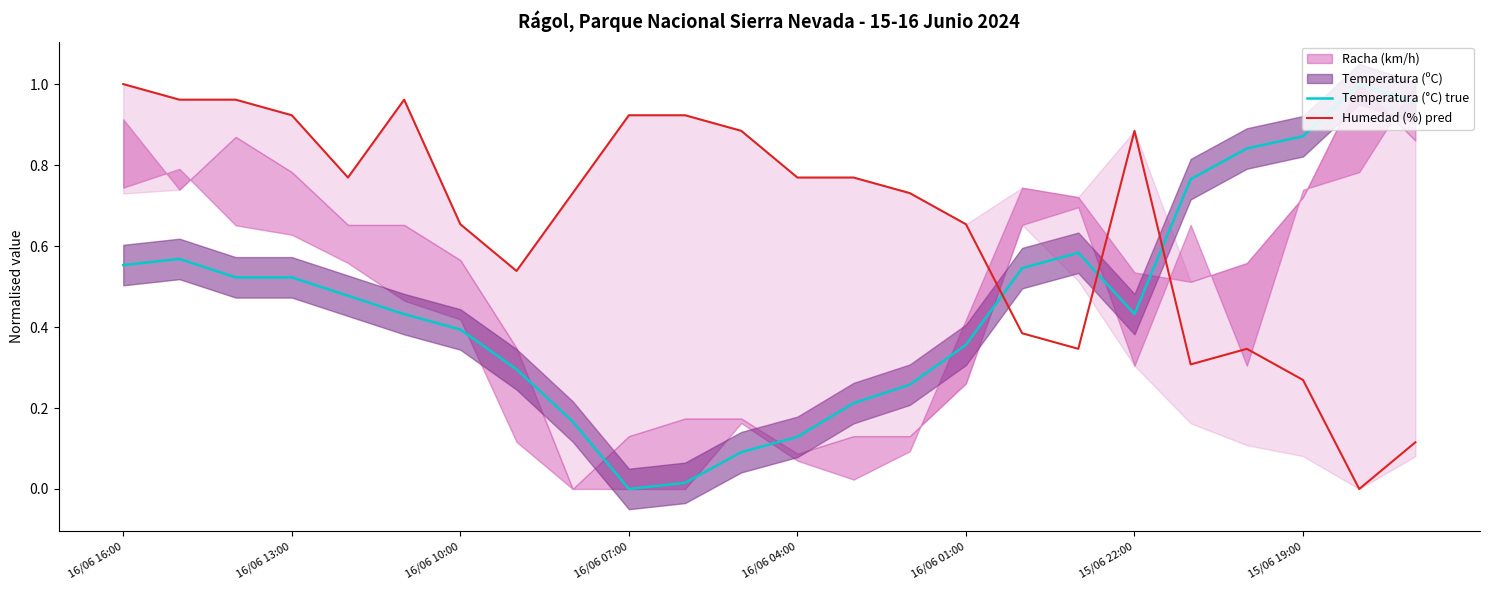

True or false: Humedad (%) pred and Temperatura (°C) true cross at least once.

True